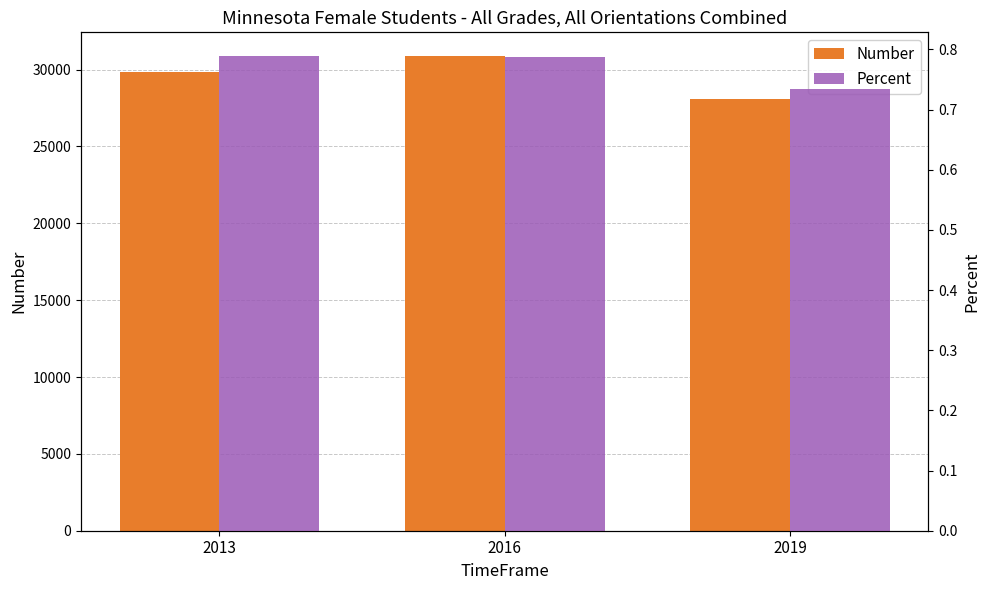

Rank the series by their maximum value, from lowest to highest.

Percent, Number